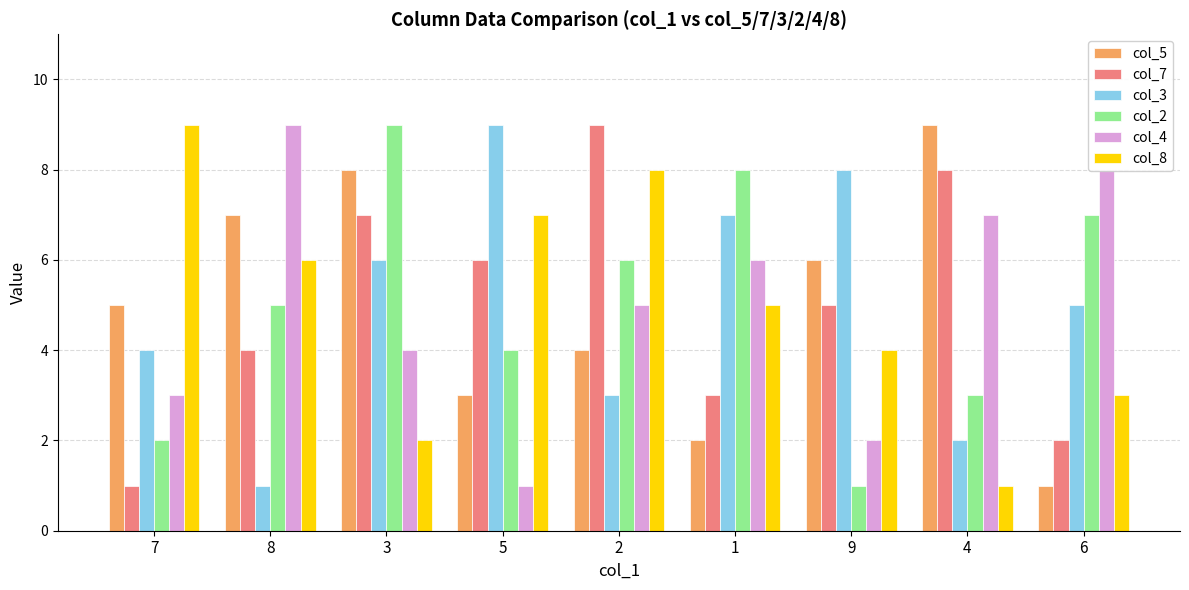

Where is col_3 nearest to the value 5?

6